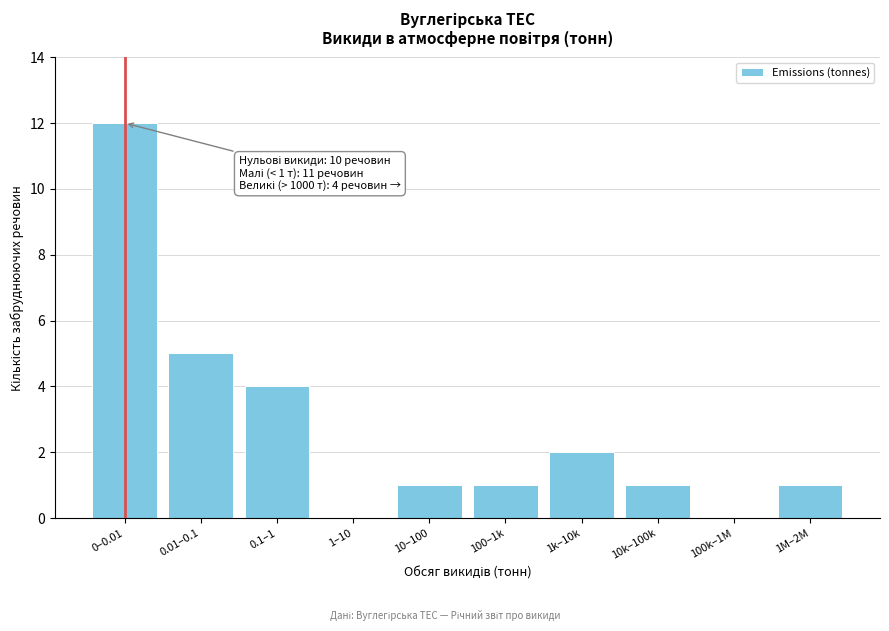

Reading left to right, transcribe all the data shown in this chart.

0–0.01=12	0.01–0.1=5	0.1–1=4	1–10=0	10–100=1	100–1k=1	1k–10k=2	10k–100k=1	100k–1M=0	1M–2M=1